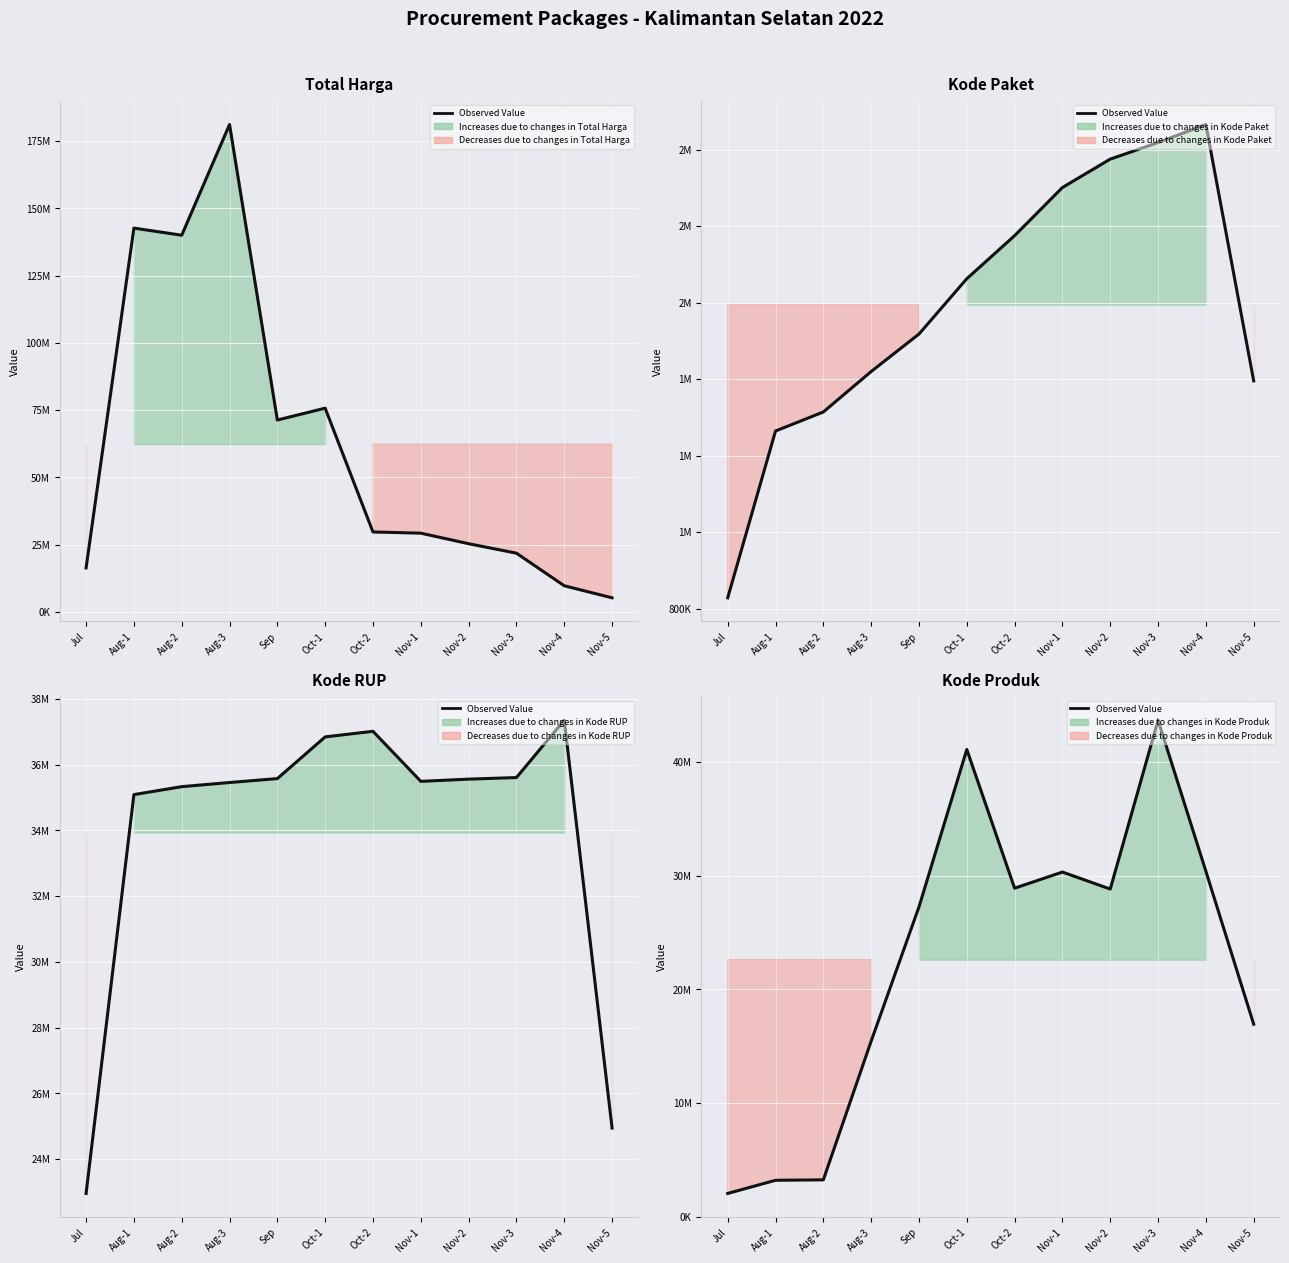

Is this an area chart (filled region under the line)?

No